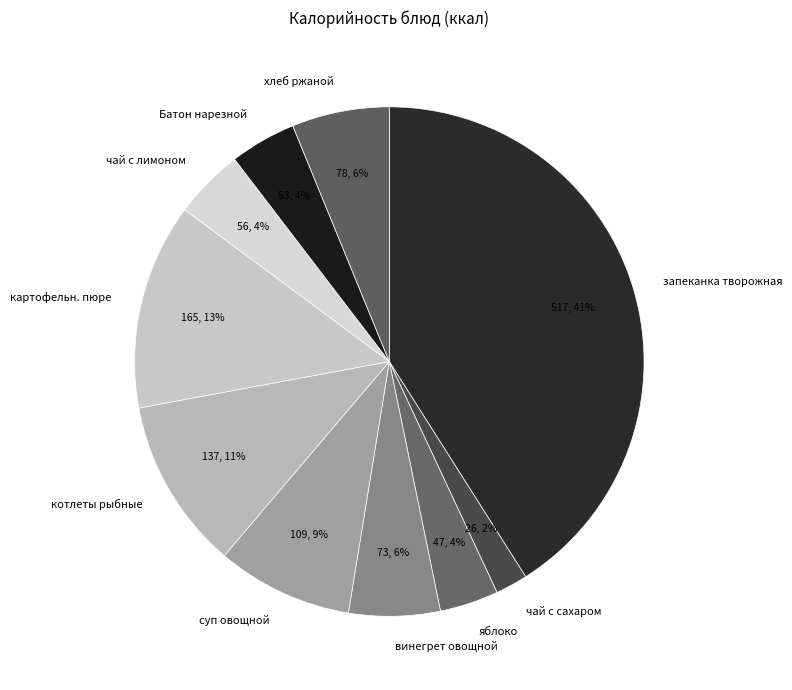

Which has a higher value, котлеты рыбные or винегрет овощной?

котлеты рыбные